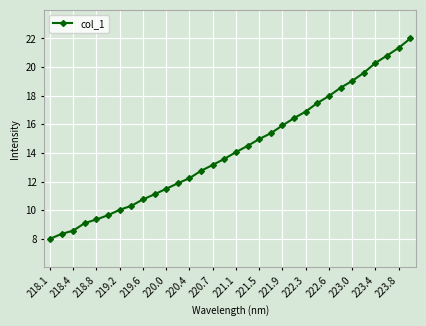

What is the difference between the second highest and second lowest values?

13.0